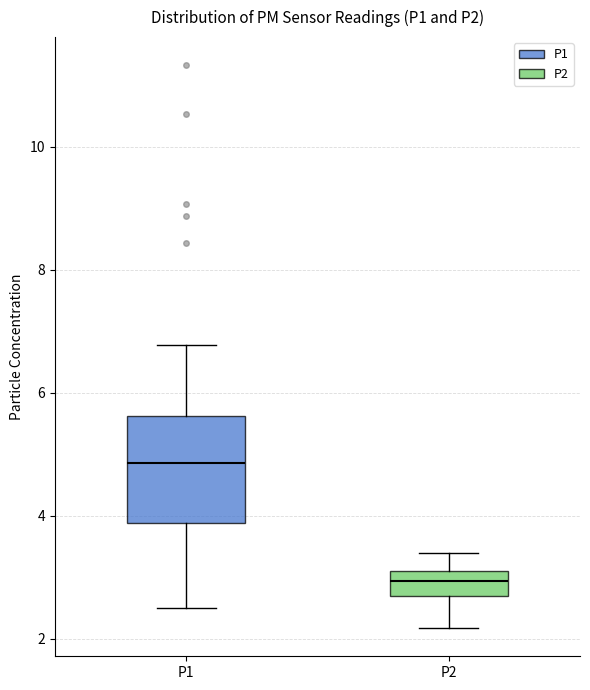

Reading left to right, read every box against the y-axis: the position of its median line, the range the box covers, and the ends of its whiskers. The values are not printed on the chart, so give them approximately, as read against the axis.

P1: median 4.8, box 3.8 to 5.6, whiskers 2.6 to 6.8
P2: median 3.0, box 2.8 to 3.2, whiskers 2.2 to 3.4